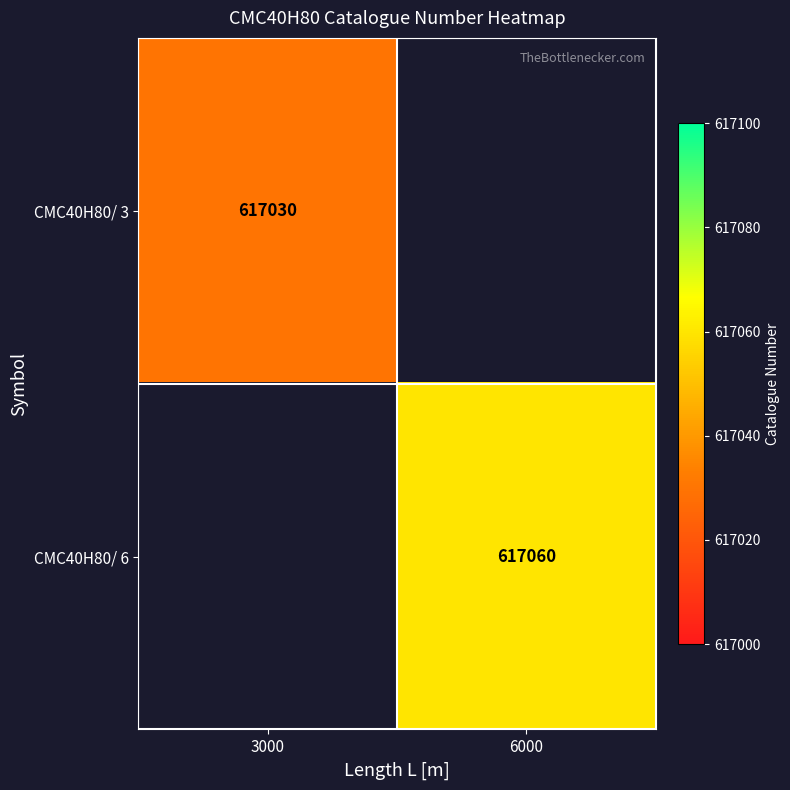

What is the smallest value displayed?

617030.0